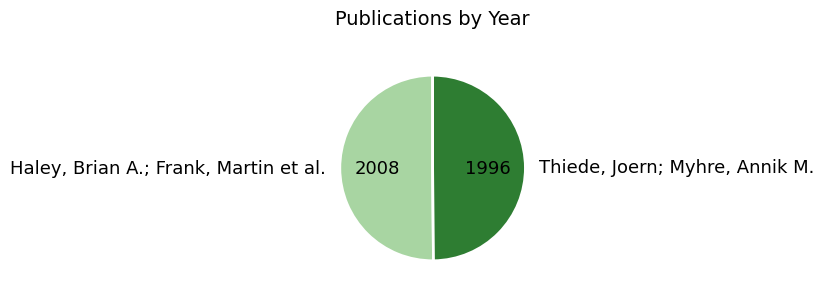

Do Haley, Brian A.; Frank, Martin et al. and Thiede, Joern; Myhre, Annik M. together represent more than half of the pie?

Yes